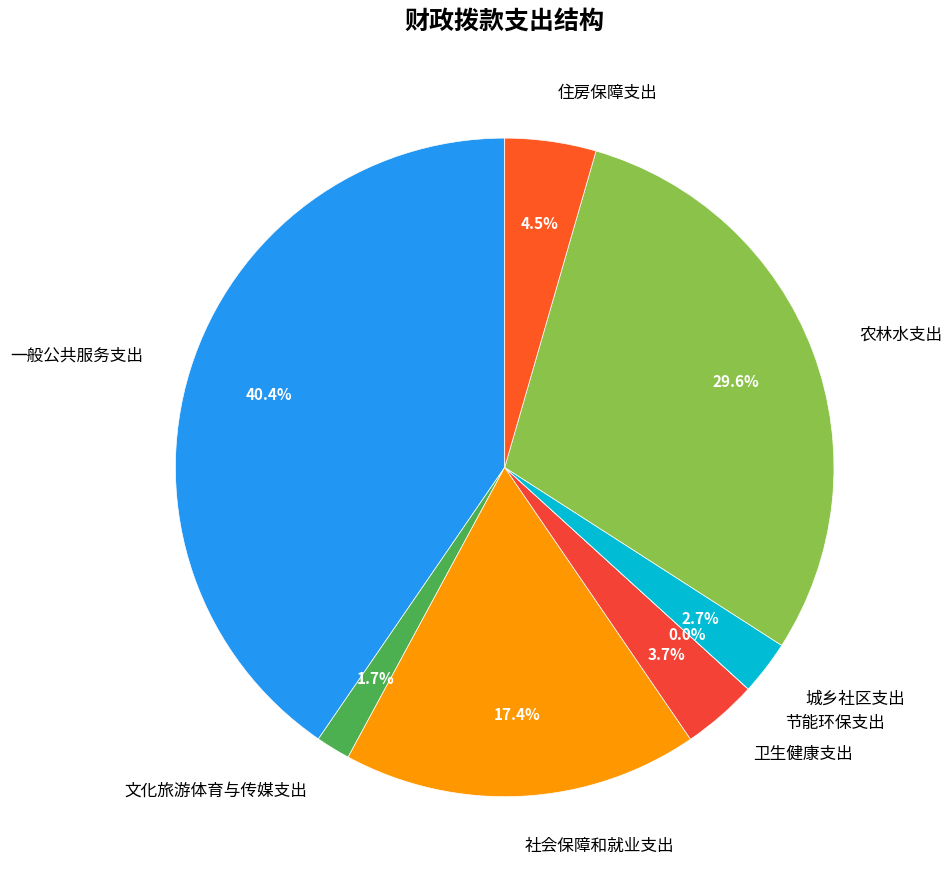

The 农林水支出 slice represents 30% of the pie. True or false?

True